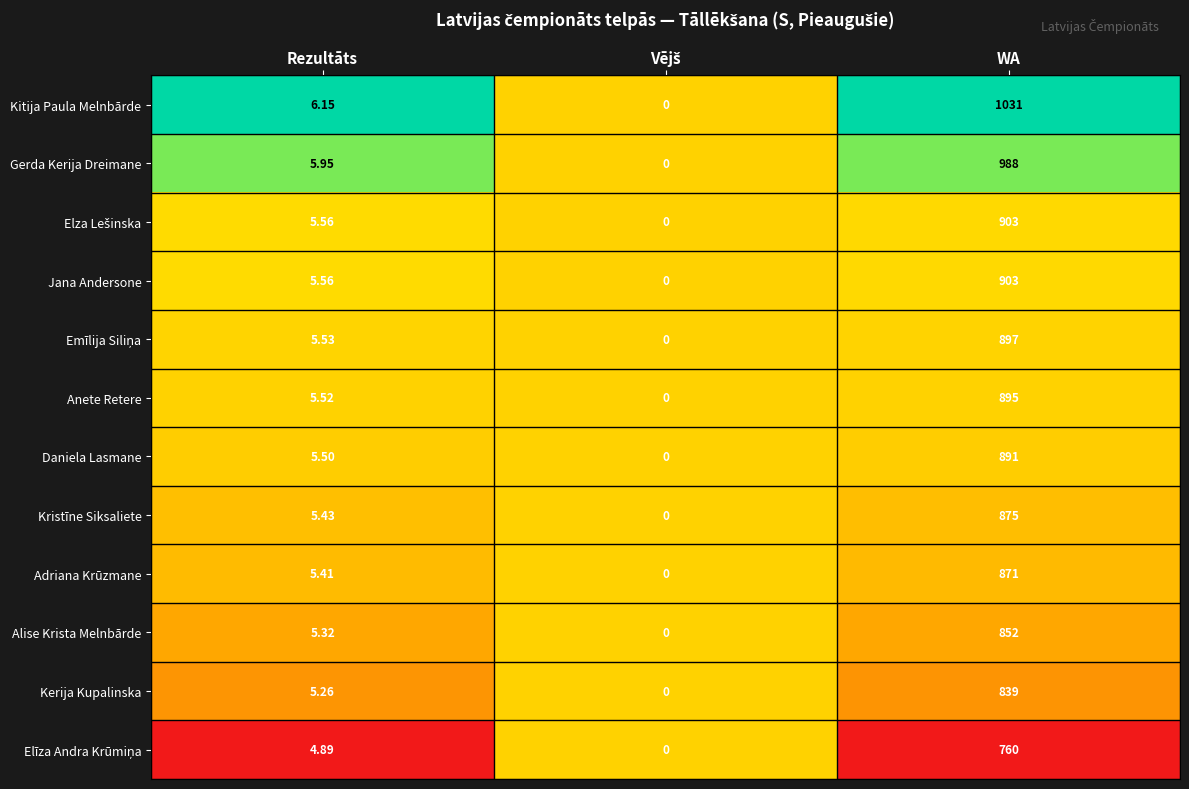

At which category is the sum across all series the highest?

WA